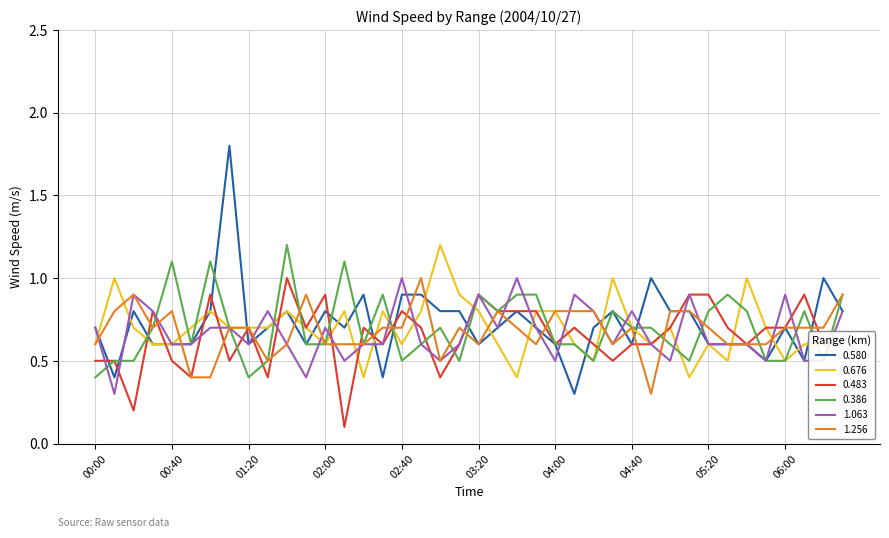

Which series has the largest range (max minus min)?

0.580